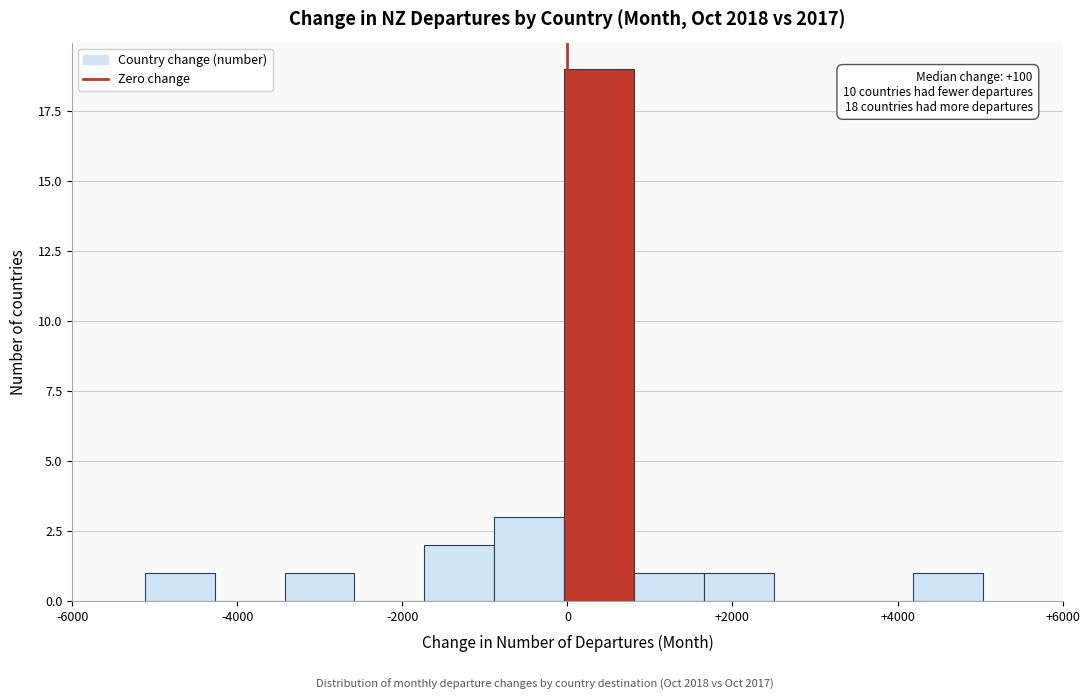

Which range on the x-axis has the tallest bar?

0 to 800